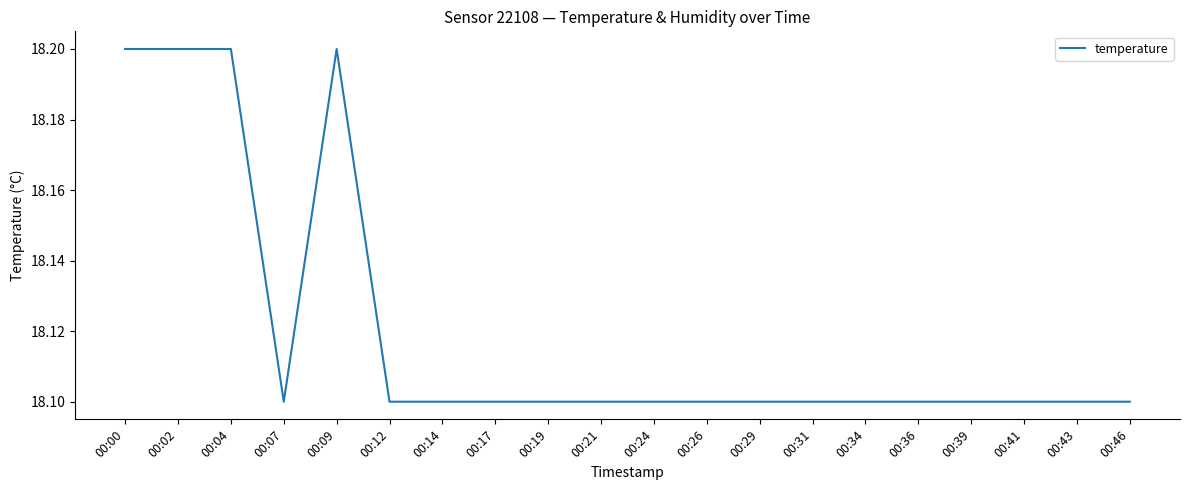

Which has a higher value, 00:39 or 00:09?

00:09